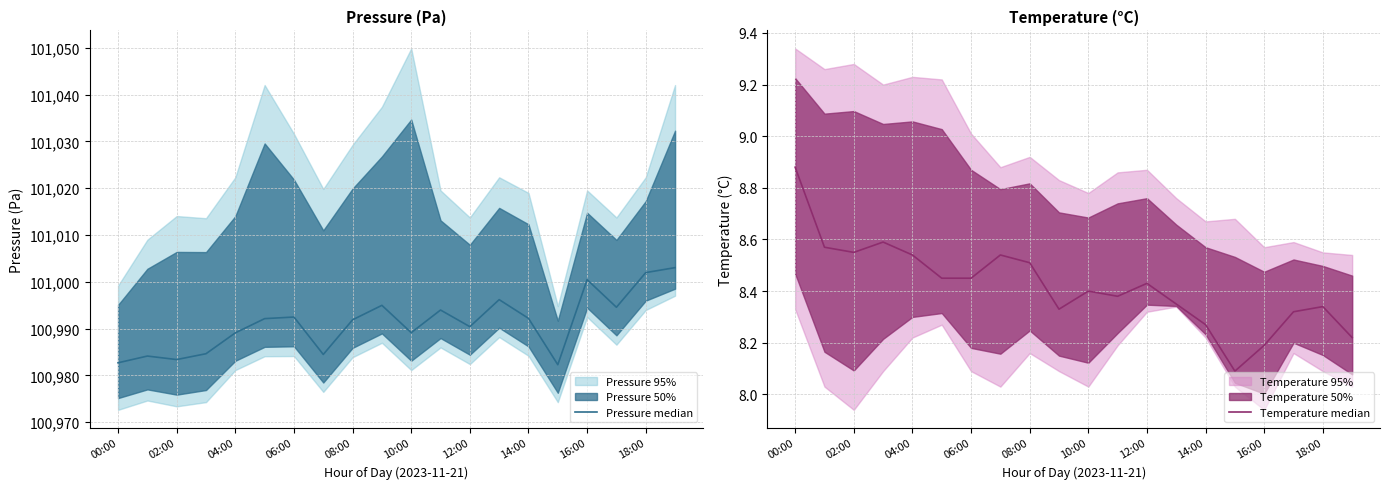

True or false: Temperature median and Pressure median cross at least once.

False